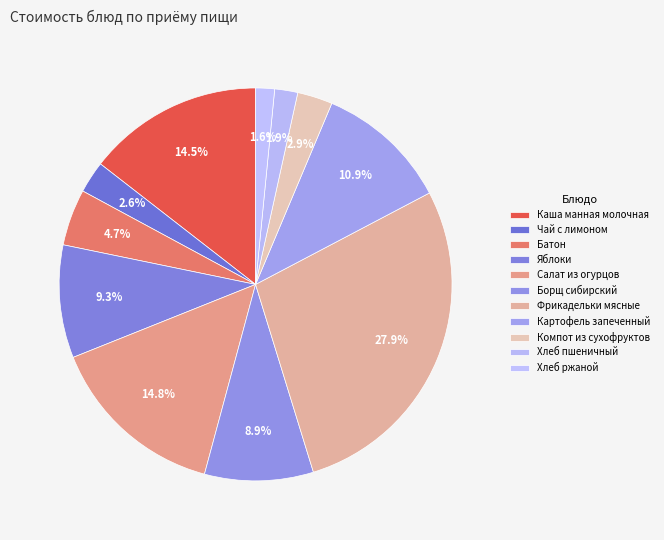

What is the ratio of the value at Картофель запеченный to the value at Хлеб ржаной?

7.0